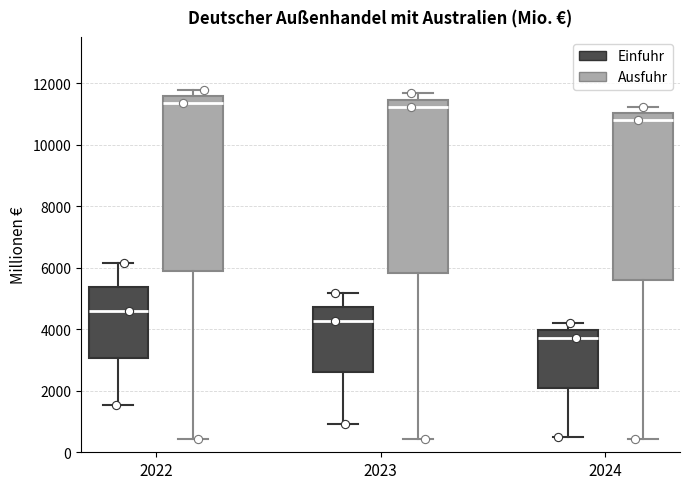

Reading left to right, transcribe this box plot: for each box, give where its median line is, the range the box spans, and where its two whiskers end, as read against the y-axis. The values are not printed on the chart, so give them approximately, as read against the axis.

2022 (Einfuhr): median 4600, box 3000 to 5400, whiskers 1600 to 6200
2022 (Ausfuhr): median 11400, box 5800 to 11600, whiskers 400 to 11800
2023 (Einfuhr): median 4200, box 2600 to 4800, whiskers 1000 to 5200
2023 (Ausfuhr): median 11200, box 5800 to 11400, whiskers 400 to 11600
2024 (Einfuhr): median 3800, box 2200 to 4000, whiskers 400 to 4200
2024 (Ausfuhr): median 10800, box 5600 to 11000, whiskers 400 to 11200